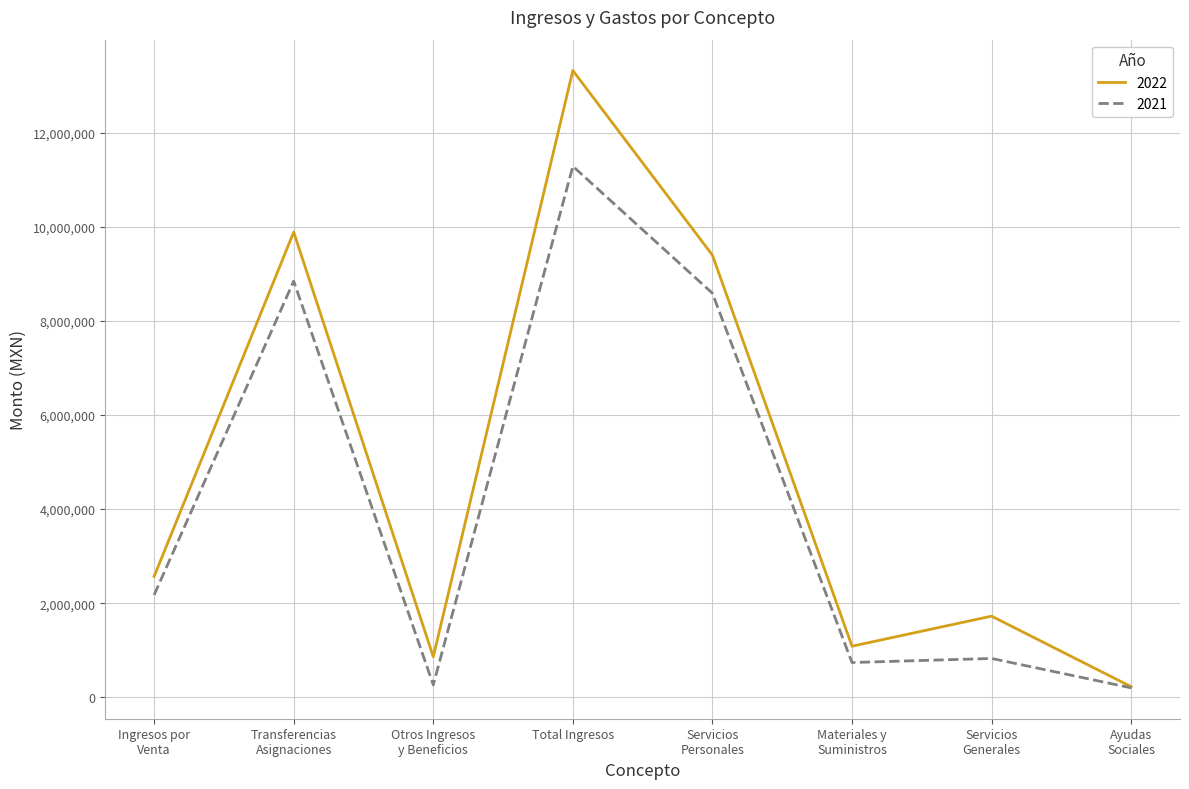

What is the difference between the 2022 values at Servicios
Generales and Materiales y
Suministros?

638581.6